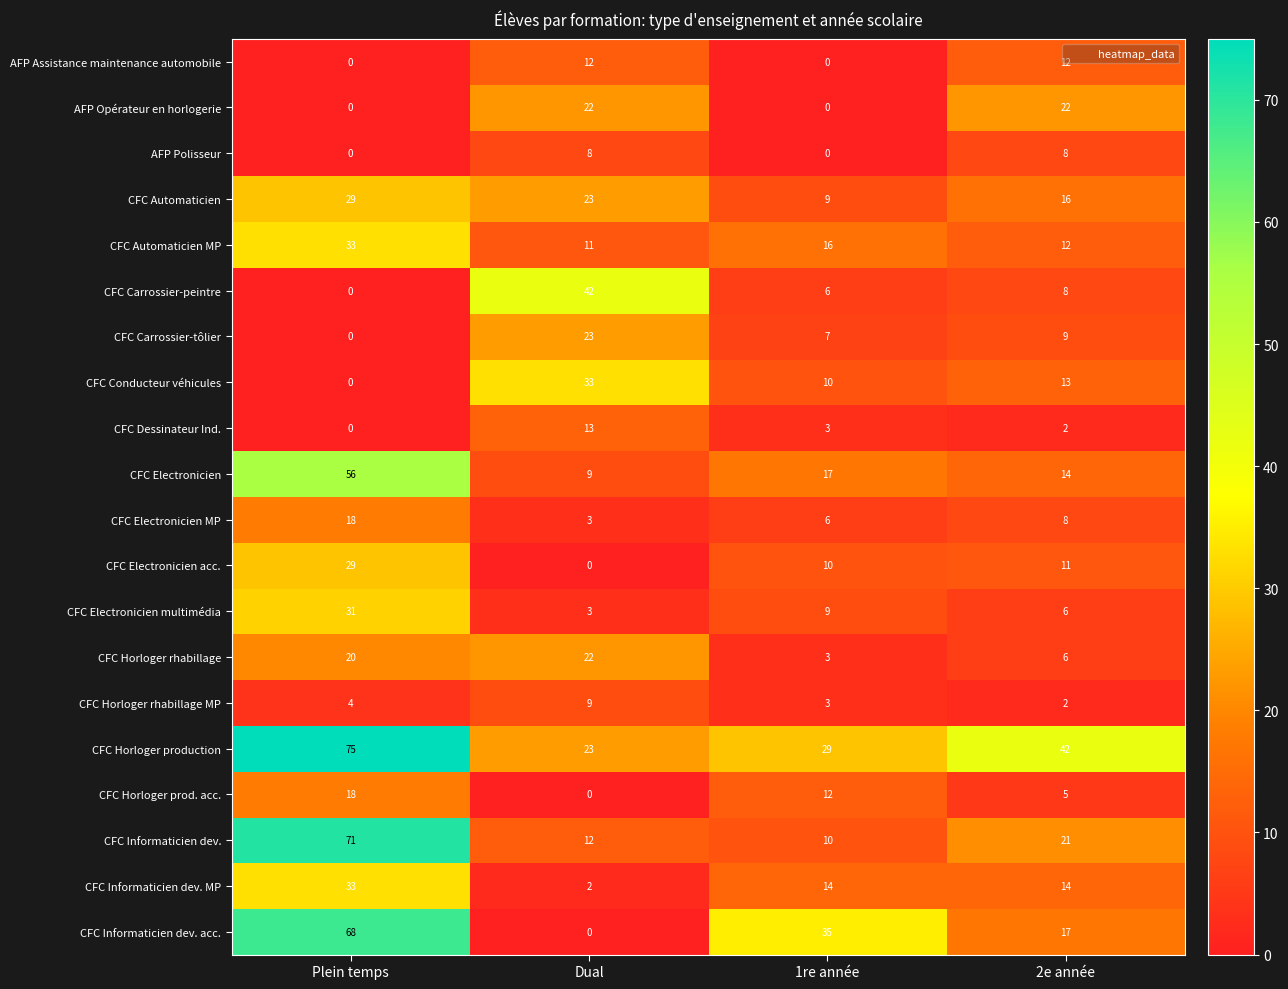

How many data points does each series have?

4